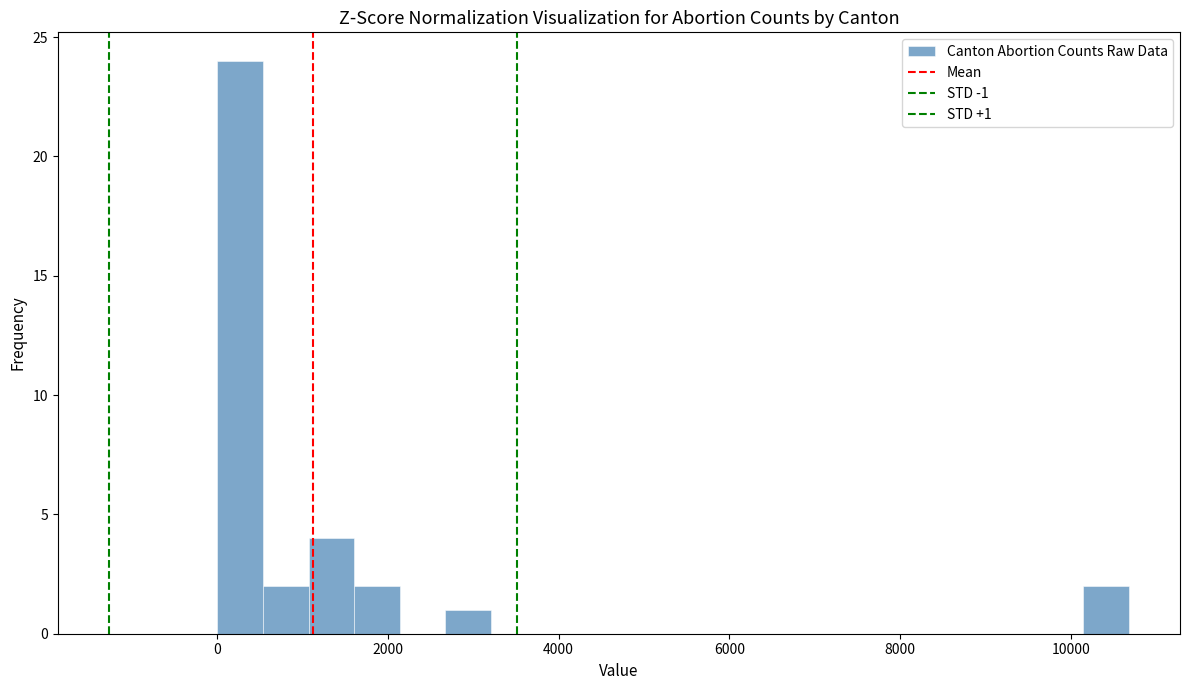

Read against the x-axis, roughly where is the centre of the tallest bar?

200